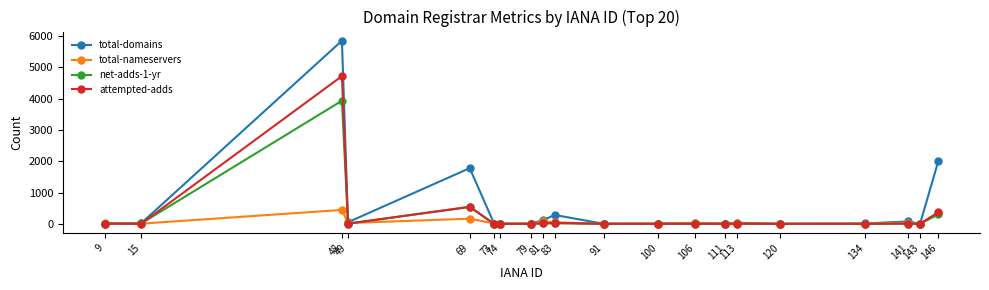

True or false: attempted-adds has more than 0 points higher than both neighbors.

True